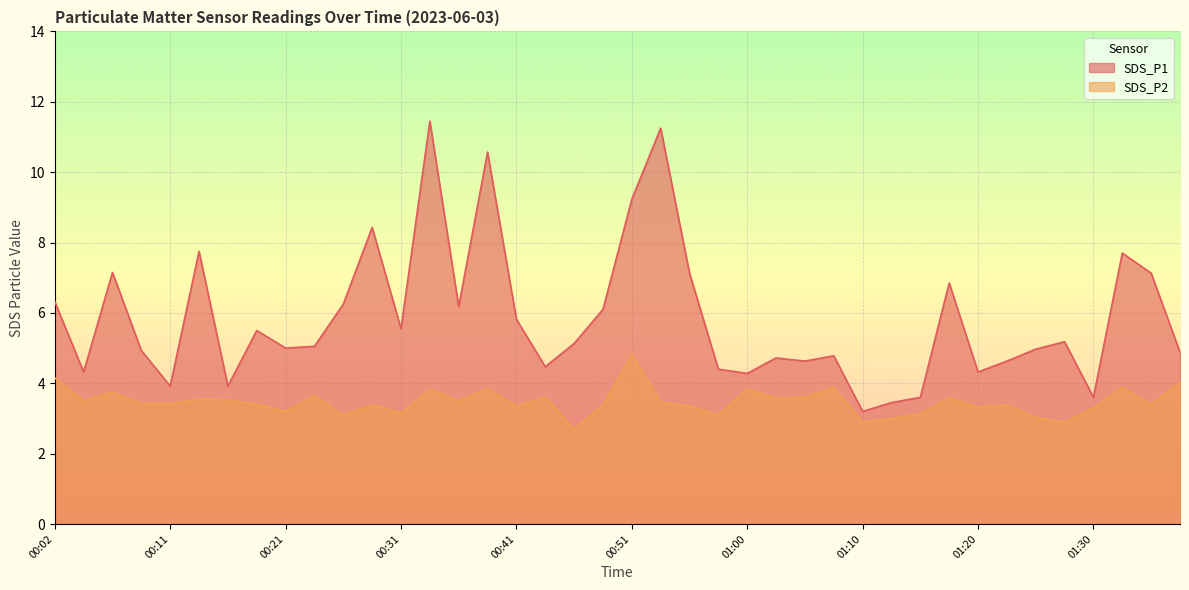

Reading left to right, extract all data points from this chart.

SDS_P1: 00:02=6.3	00:04=4.3	00:06=7.2	00:09=4.9	00:11=3.9	00:14=7.8	00:16=3.9	00:19=5.5	00:21=5.0	00:24=5.0	00:26=6.2	00:29=8.4	00:31=5.5	00:34=11.4	00:36=6.2	00:38=10.6	00:41=5.8	00:43=4.5	00:46=5.1	00:48=6.1	00:51=9.2	00:53=11.2	00:56=7.1	00:58=4.4	01:00=4.3	01:03=4.7	01:05=4.6	01:08=4.8	01:10=3.2	01:13=3.5	01:15=3.6	01:18=6.8	01:20=4.3	01:23=4.6	01:25=5.0	01:28=5.2	01:30=3.6	01:33=7.7	01:35=7.1	01:37=4.9
SDS_P2: 00:02=4.2	00:04=3.5	00:06=3.8	00:09=3.4	00:11=3.4	00:14=3.5	00:16=3.5	00:19=3.4	00:21=3.2	00:24=3.6	00:26=3.1	00:29=3.4	00:31=3.1	00:34=3.8	00:36=3.5	00:38=3.9	00:41=3.4	00:43=3.6	00:46=2.7	00:48=3.4	00:51=4.8	00:53=3.5	00:56=3.4	00:58=3.1	01:00=3.8	01:03=3.6	01:05=3.6	01:08=3.9	01:10=2.9	01:13=3.0	01:15=3.1	01:18=3.6	01:20=3.3	01:23=3.4	01:25=3.0	01:28=2.9	01:30=3.3	01:33=3.9	01:35=3.4	01:37=4.0